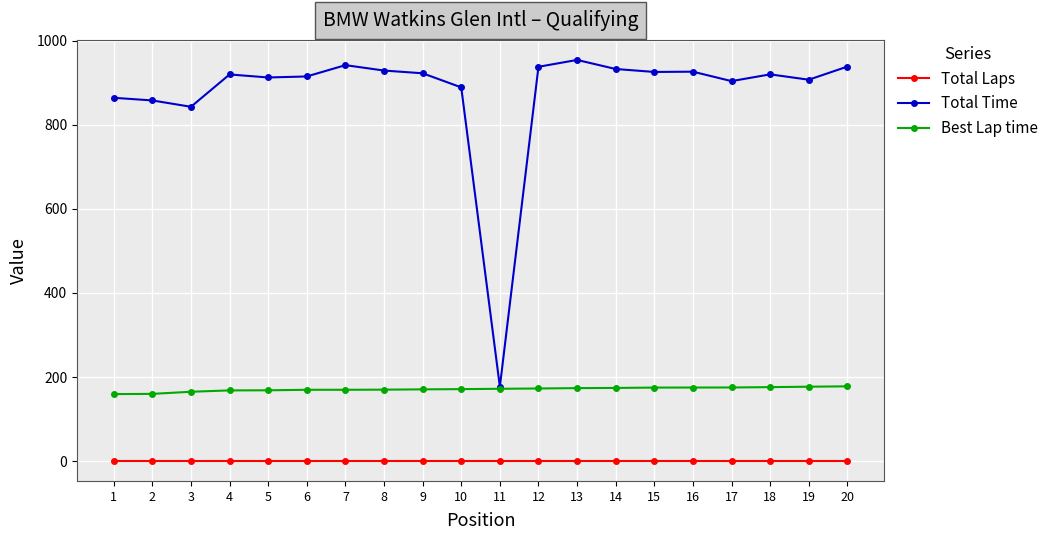

Read the Total Laps value at 1.

1.0